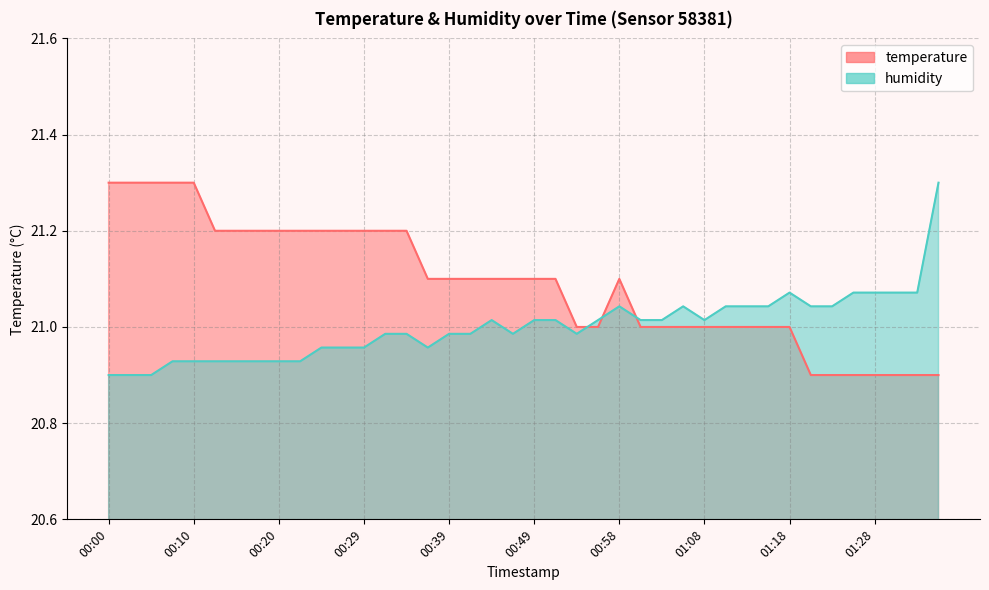

What is the sum of all temperature values?

843.6